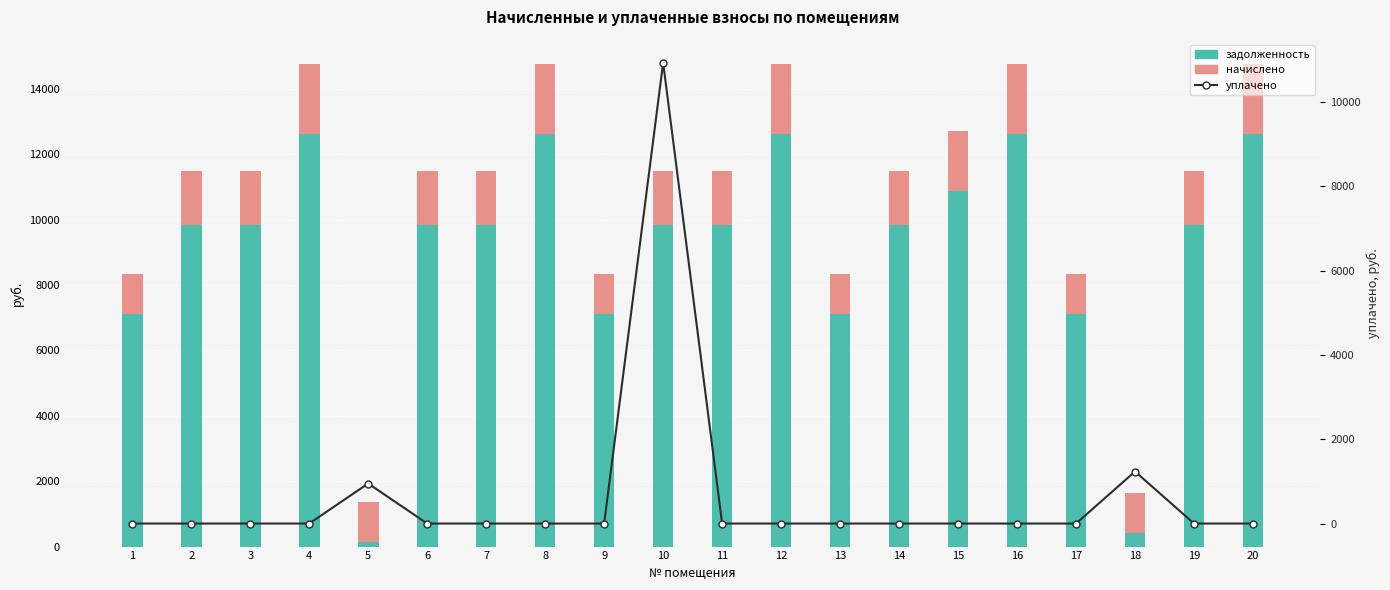

What is the difference between the начислено values at 3 and 1?

456.8